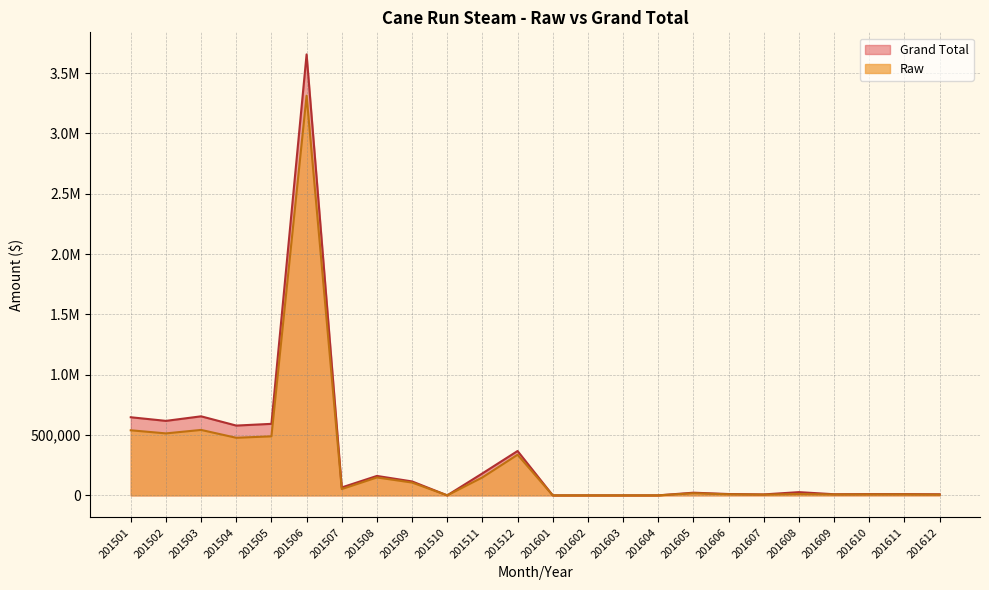

The Raw series shows 73857.3 at 201511. True or false?

False